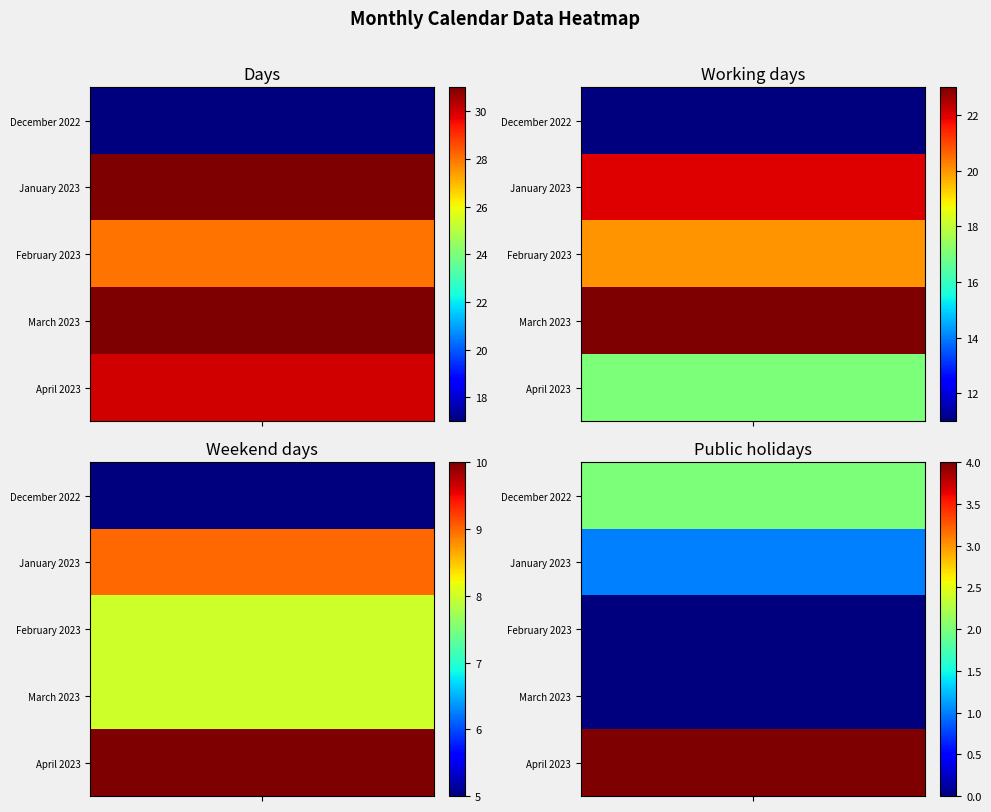

Reading left to right, transcribe all the data shown in this chart.

December 2022: 0=17	1=11	2=5	3=2	4=0	5=0
January 2023: 0=31	1=22	2=9	3=1	4=0	5=0
February 2023: 0=28	1=20	2=8	3=0	4=0	5=0
March 2023: 0=31	1=23	2=8	3=0	4=0	5=0
April 2023: 0=30	1=17	2=10	3=4	4=0	5=0